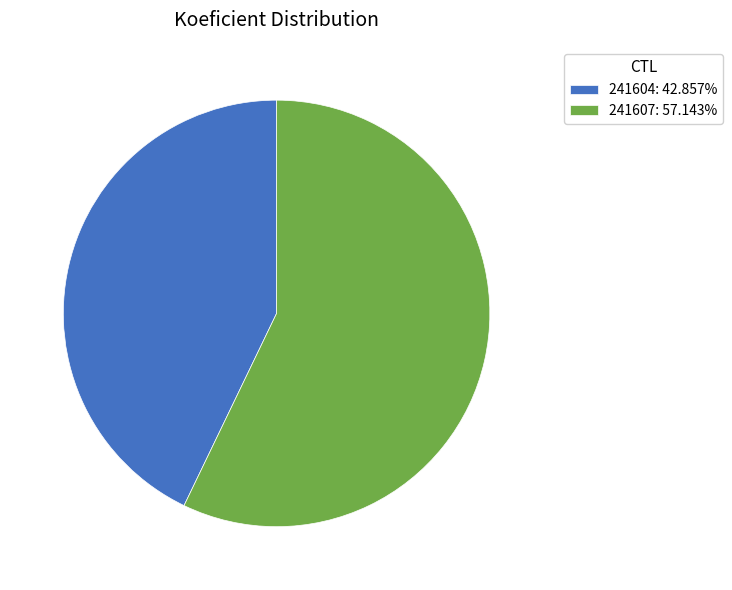

Is 241607 the majority of the pie?

Yes